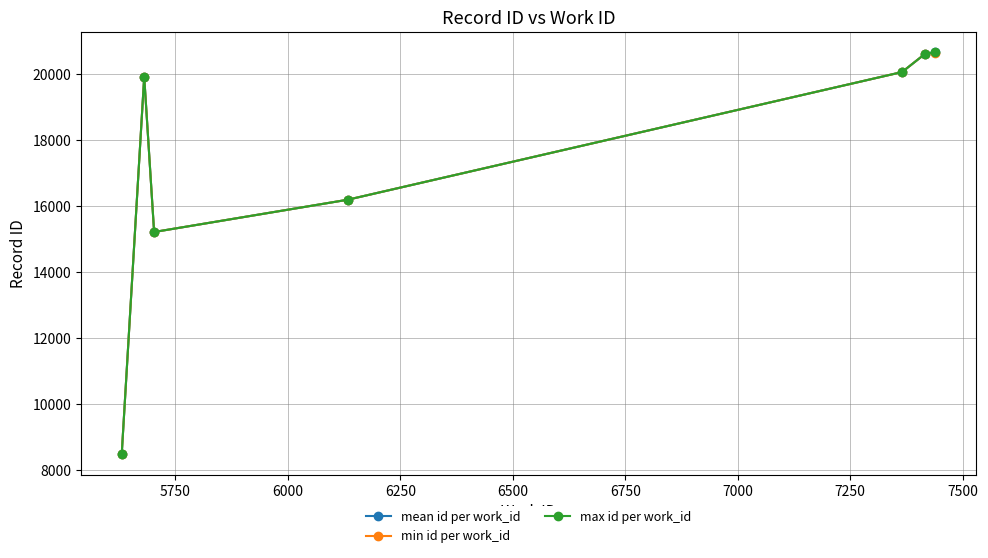

What is the minimum value shown in the chart?

8462